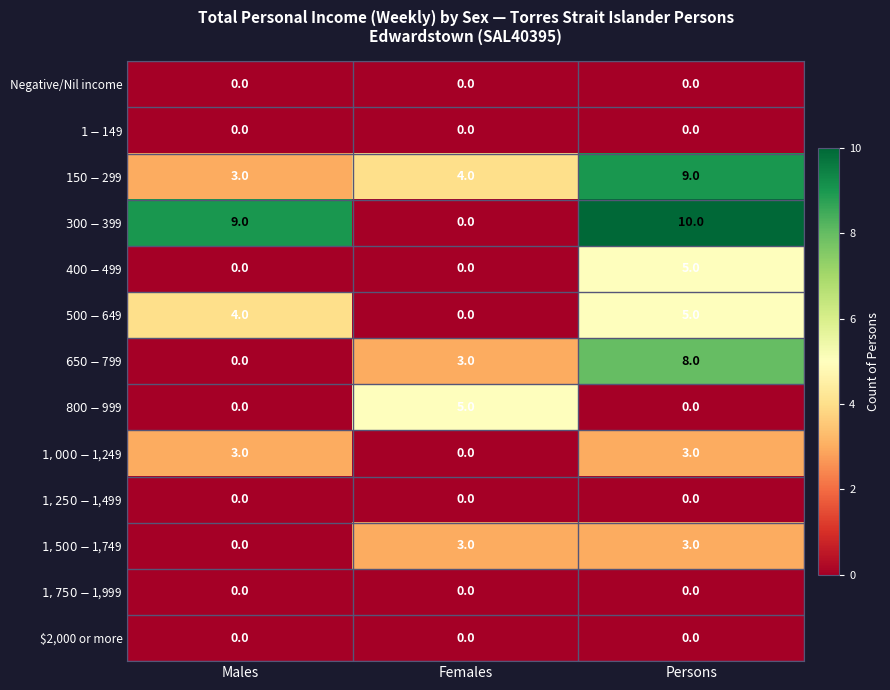

What is the difference between the highest and lowest values at Females?

5